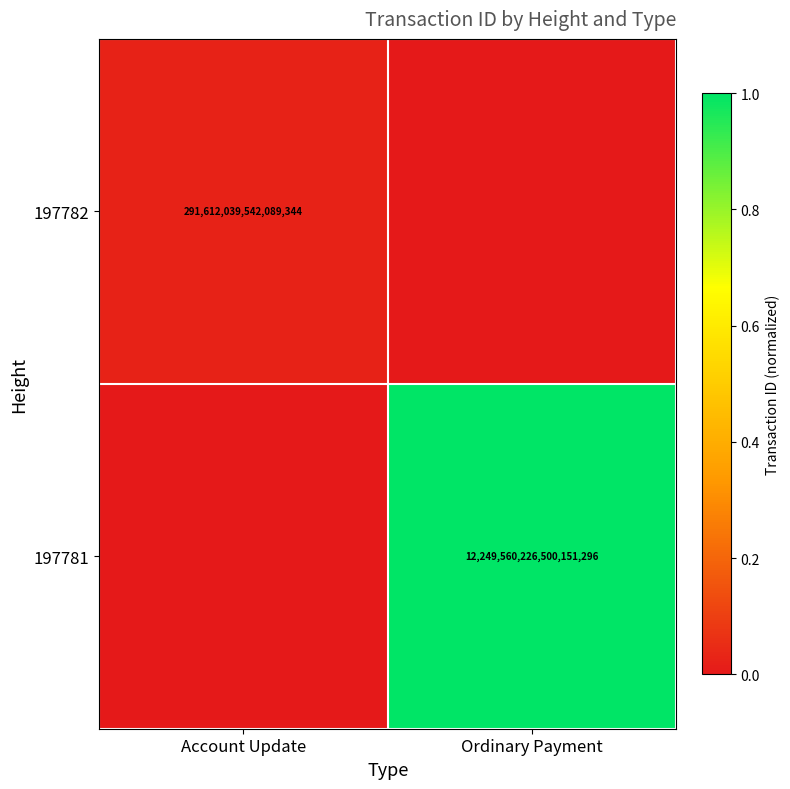

Is it true that 197782 equals 470292202969091840 at Account Update?

False